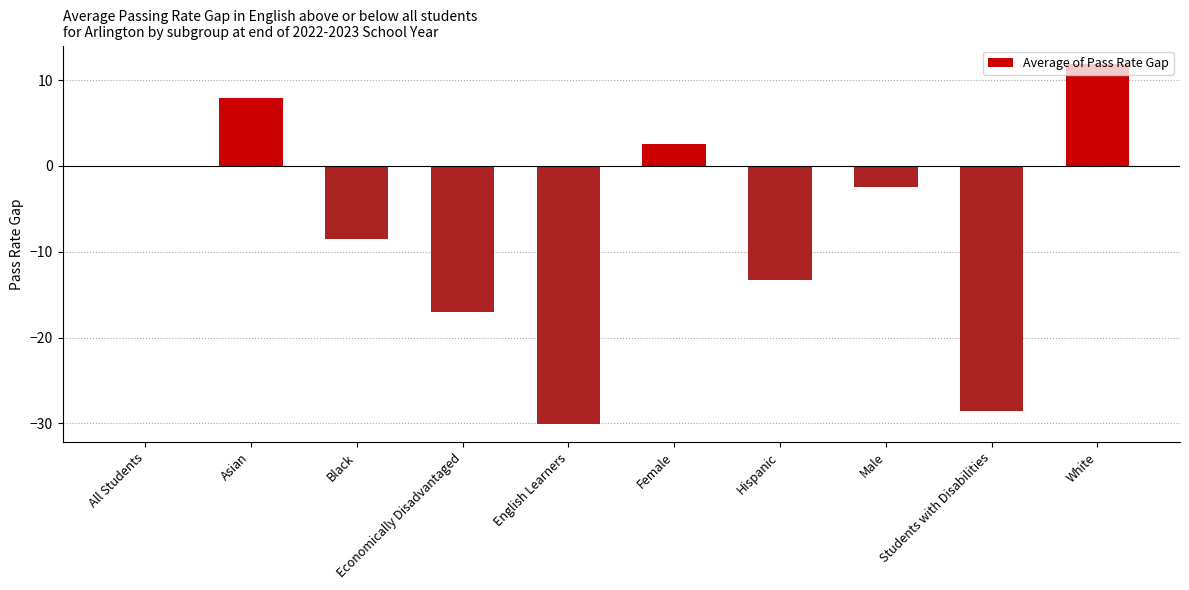

At which label is the value closest to -9?

Black